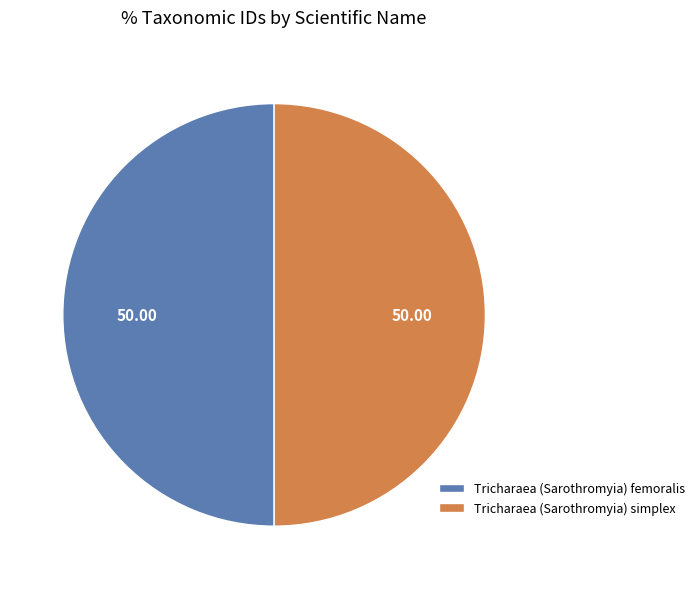

Do Tricharaea (Sarothromyia) simplex and Tricharaea (Sarothromyia) femoralis together represent more than half of the pie?

Yes